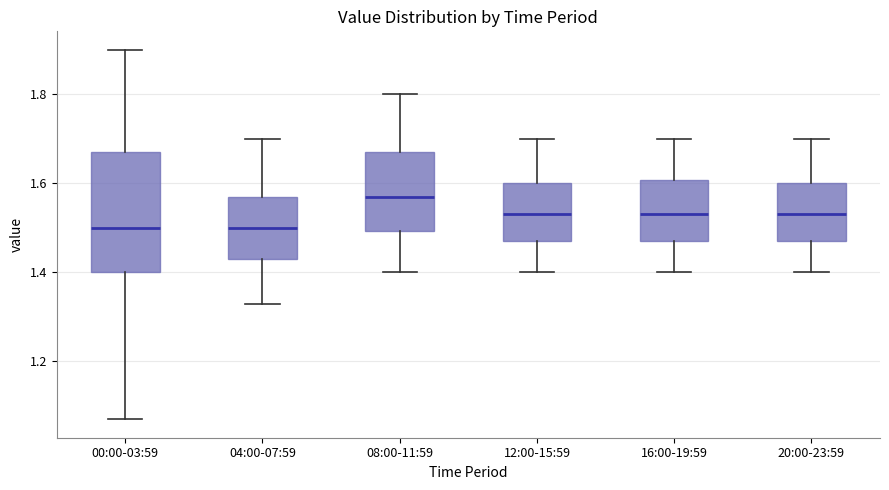

Reading left to right, transcribe this box plot: for each box, give where its median line is, the range the box spans, and where its two whiskers end, as read against the y-axis. The values are not printed on the chart, so give them approximately, as read against the axis.

00:00-03:59: median 1.50, box 1.40 to 1.68, whiskers 1.08 to 1.90
04:00-07:59: median 1.50, box 1.44 to 1.58, whiskers 1.34 to 1.70
08:00-11:59: median 1.58, box 1.50 to 1.68, whiskers 1.40 to 1.80
12:00-15:59: median 1.54, box 1.48 to 1.60, whiskers 1.40 to 1.70
16:00-19:59: median 1.54, box 1.48 to 1.60, whiskers 1.40 to 1.70
20:00-23:59: median 1.54, box 1.48 to 1.60, whiskers 1.40 to 1.70